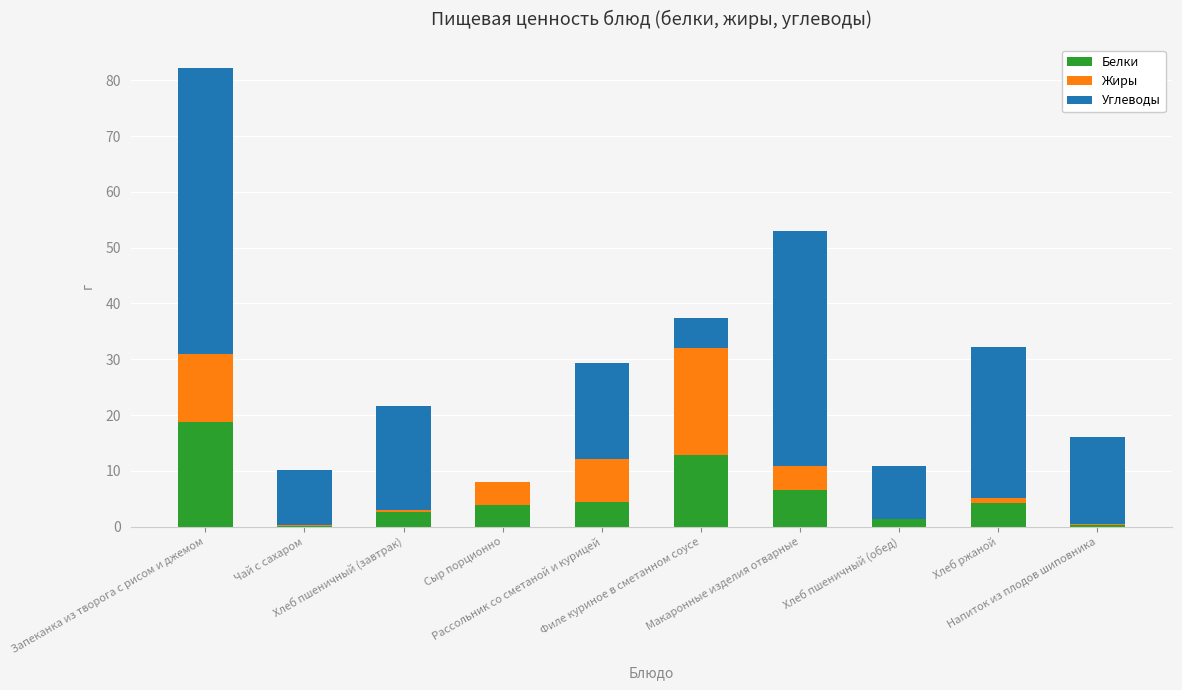

What is the maximum value for Белки?

18.8